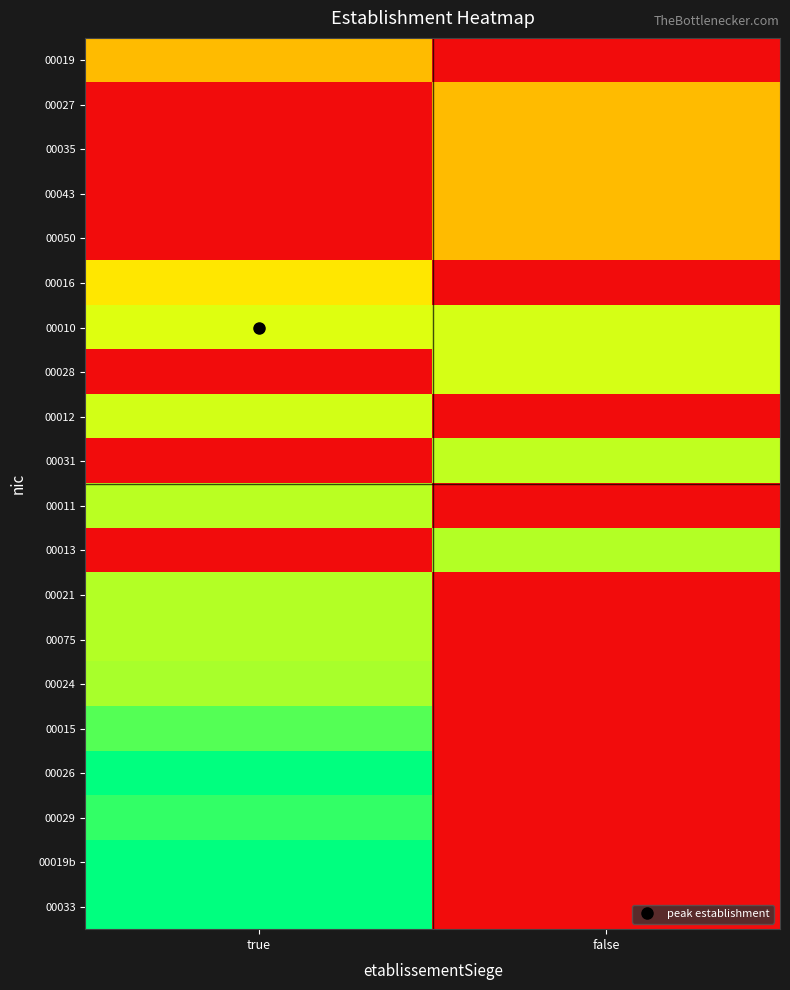

Reading left to right, what are all the values shown in this chart?

00019: true=0.5	false=0.0
00027: true=0.0	false=0.5
00035: true=0.0	false=0.5
00043: true=0.0	false=0.5
00050: true=0.0	false=0.5
00016: true=0.6	false=0.0
00010: true=0.7	false=0.7
00028: true=0.0	false=0.7
00012: true=0.7	false=0.0
00031: true=0.0	false=0.7
00011: true=0.8	false=0.0
00013: true=0.0	false=0.8
00021: true=0.8	false=0.0
00075: true=0.8	false=0.0
00024: true=0.8	false=0.0
00015: true=0.9	false=0.0
00026: true=1.0	false=0.0
00029: true=0.9	false=0.0
00019b: true=1.0	false=0.0
00033: true=1.0	false=0.0